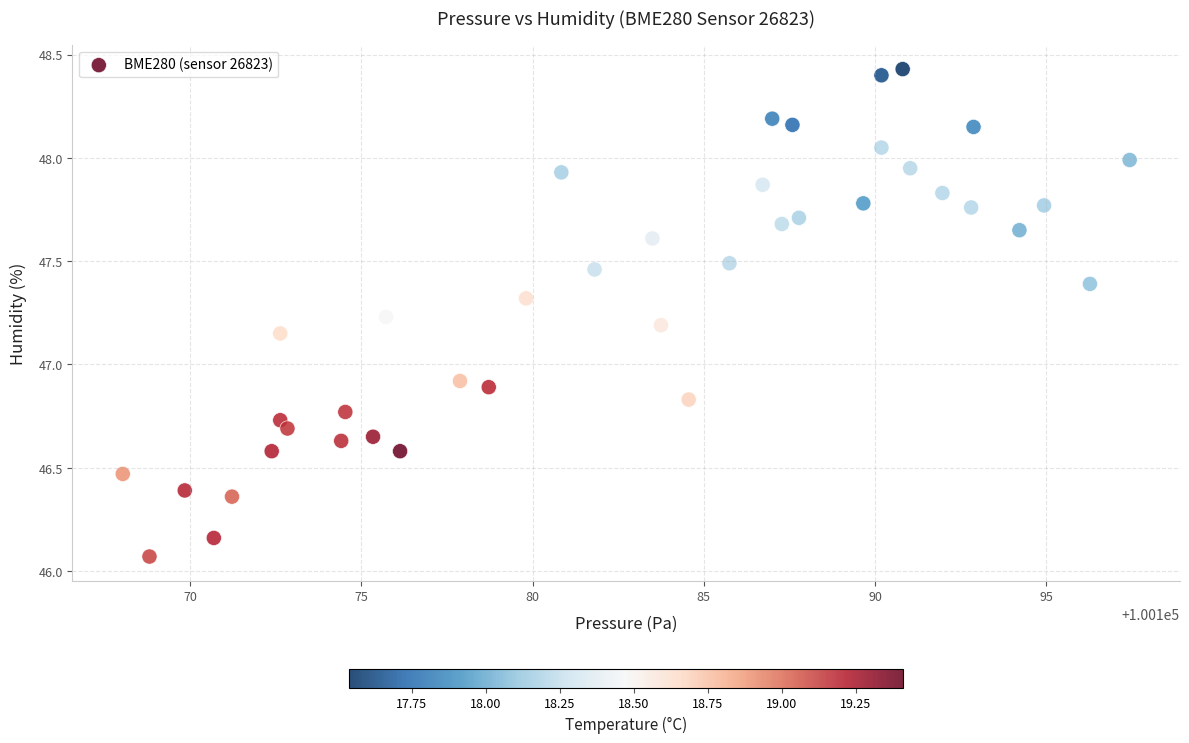

What is the range of Y values (max minus min)?

2.4